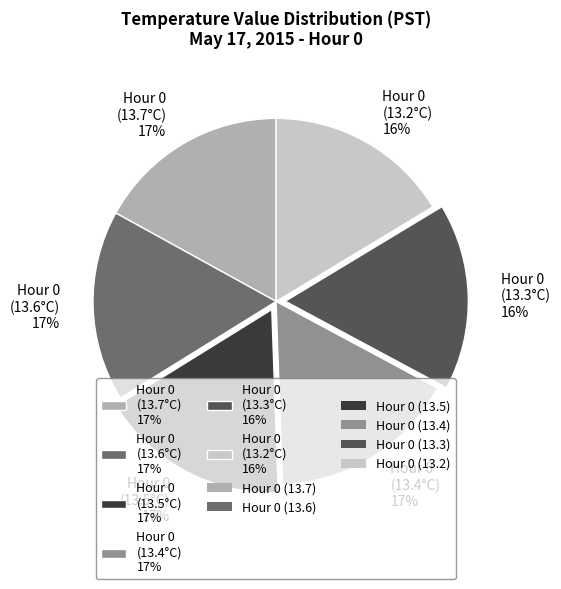

To the nearest percent, what percentage of the pie is Hour 0 (13.2°C) 16%?

16%